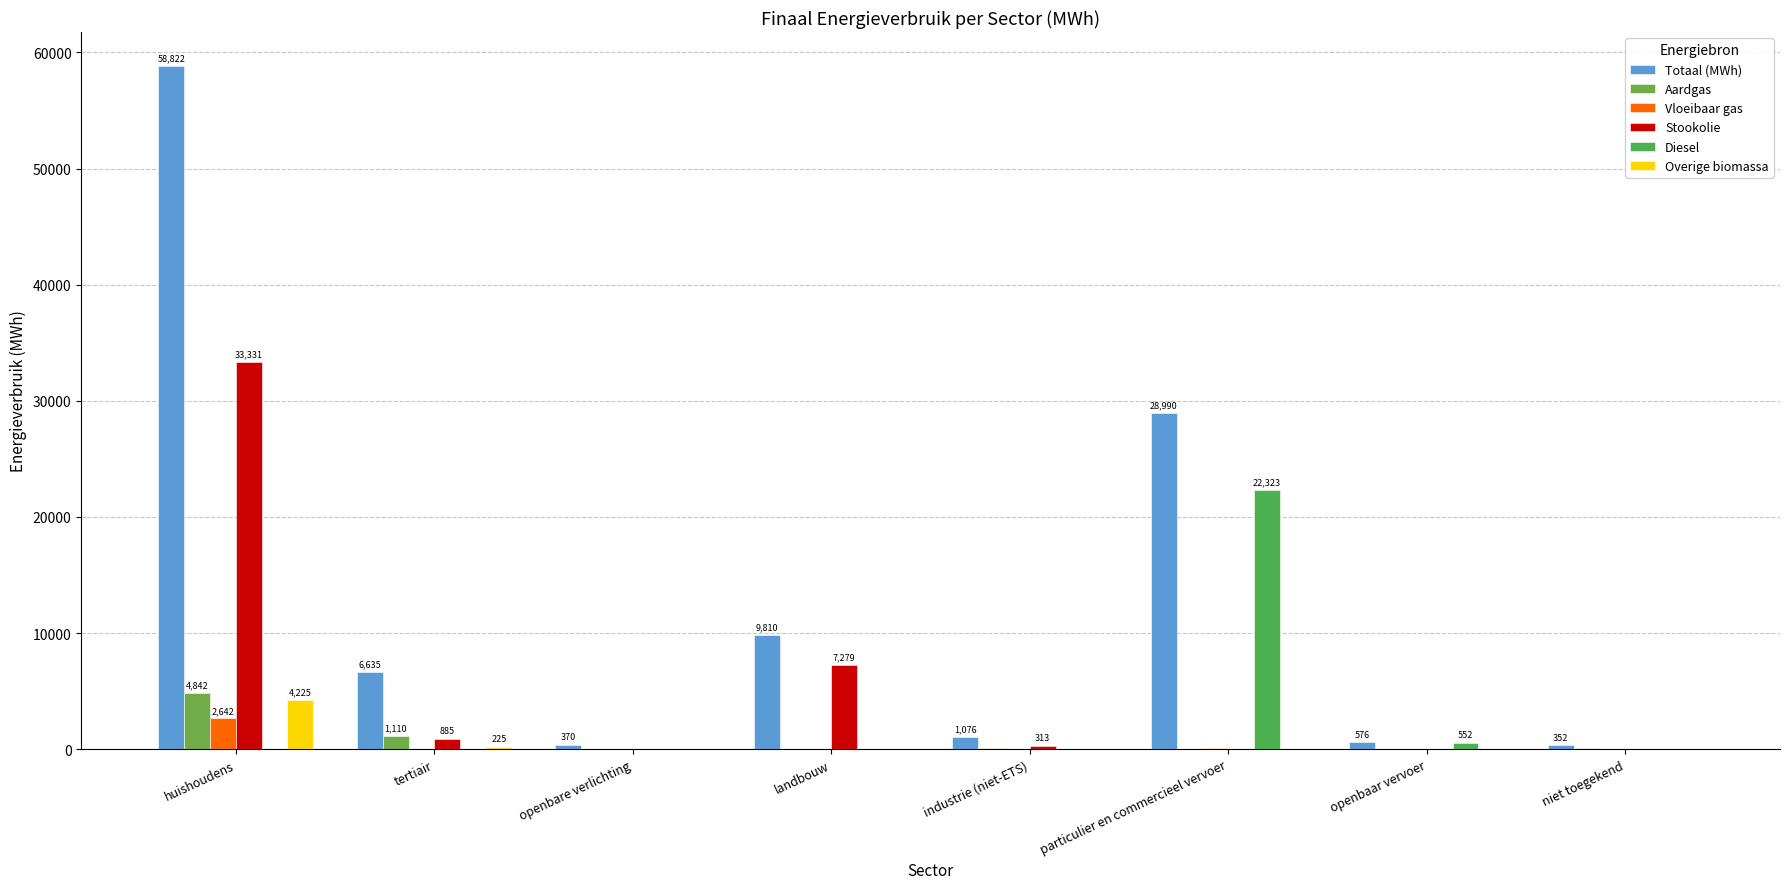

Reading left to right, what are all the values shown in this chart?

Totaal (MWh): huishoudens=58821.8	tertiair=6634.5	openbare verlichting=370.0	landbouw=9809.6	industrie (niet-ETS)=1075.5	particulier en commercieel vervoer=28989.6	openbaar vervoer=576.3	niet toegekend=351.6
Aardgas: huishoudens=4842.5	tertiair=1109.8	openbare verlichting=0.0	landbouw=3.6	industrie (niet-ETS)=64.7	particulier en commercieel vervoer=2.4	openbaar vervoer=0.0	niet toegekend=127.5
Vloeibaar gas: huishoudens=2642.5	tertiair=49.1	openbare verlichting=0.0	landbouw=21.0	industrie (niet-ETS)=5.0	particulier en commercieel vervoer=134.8	openbaar vervoer=0.0	niet toegekend=0.0
Stookolie: huishoudens=33330.8	tertiair=885.0	openbare verlichting=0.0	landbouw=7278.6	industrie (niet-ETS)=313.0	particulier en commercieel vervoer=0.0	openbaar vervoer=0.0	niet toegekend=0.0
Diesel: huishoudens=0.0	tertiair=0.0	openbare verlichting=0.0	landbouw=0.0	industrie (niet-ETS)=0.0	particulier en commercieel vervoer=22322.7	openbaar vervoer=552.1	niet toegekend=0.0
Overige biomassa: huishoudens=4224.8	tertiair=224.7	openbare verlichting=0.0	landbouw=0.0	industrie (niet-ETS)=30.4	particulier en commercieel vervoer=0.0	openbaar vervoer=0.0	niet toegekend=0.0